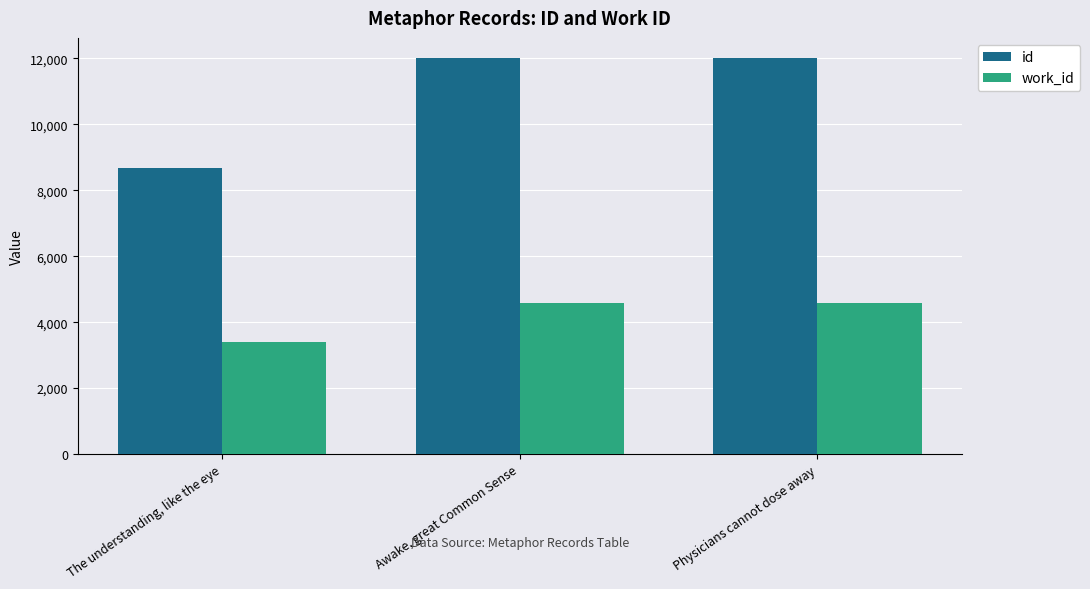

What is the spread (max minus min) of values at Physicians cannot dose away?

7446